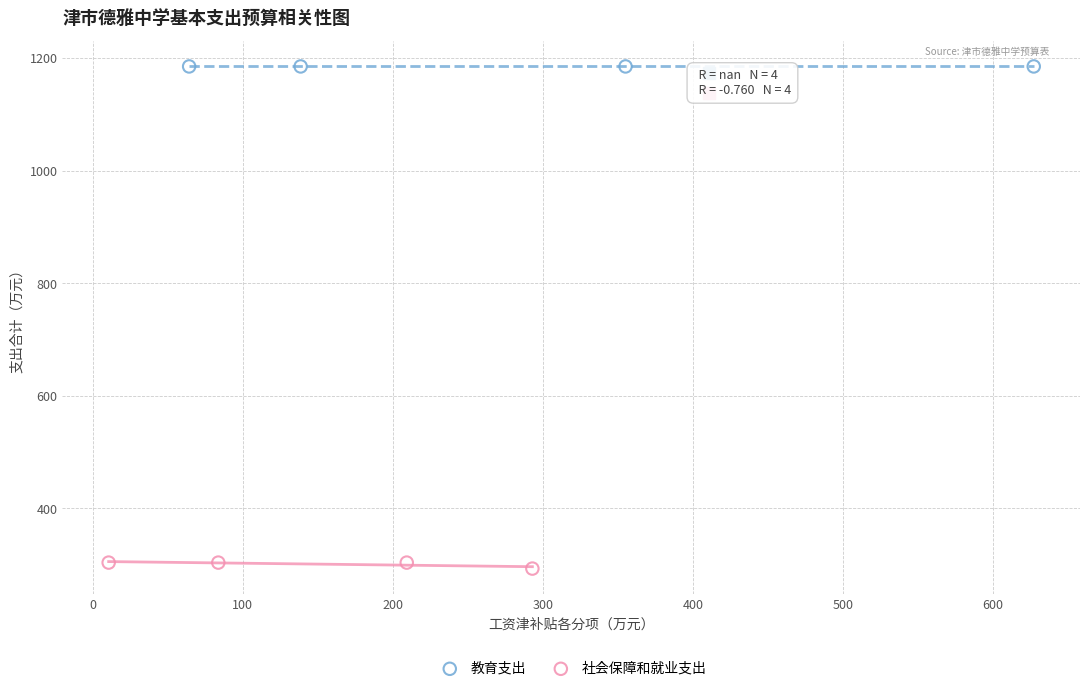

Which series reaches the minimum Y coordinate?

社会保障和就业支出